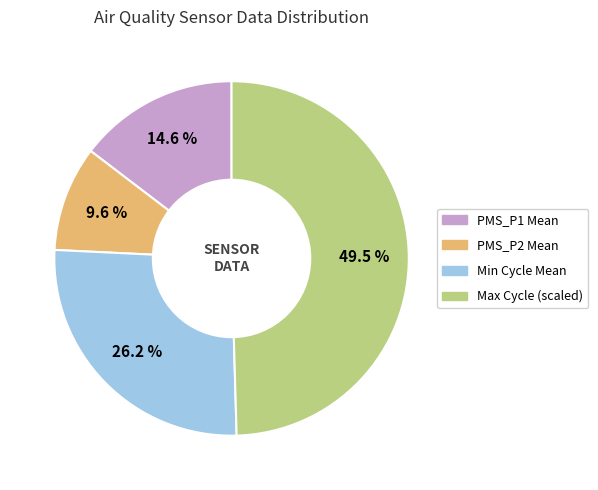

How many slices are in this pie chart?

4